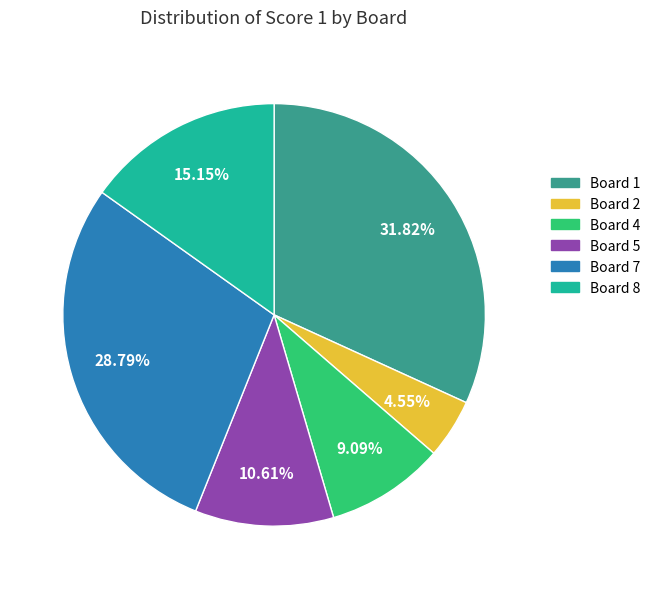

Is there any slice that represents more than half of the pie?

No